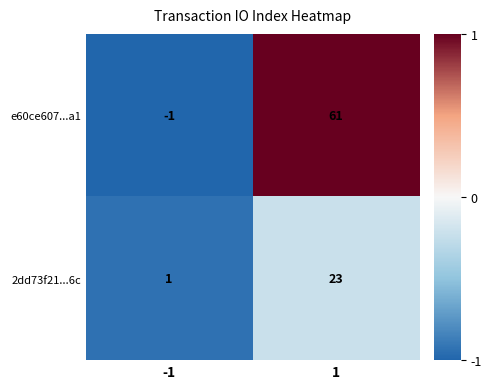

Which category has the lowest value across all series?

-1